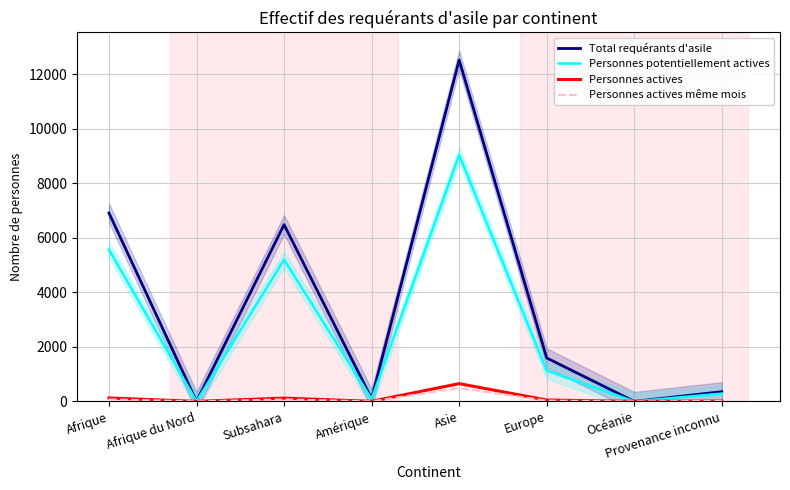

Which category has the highest value in the Personnes actives series?

Asie